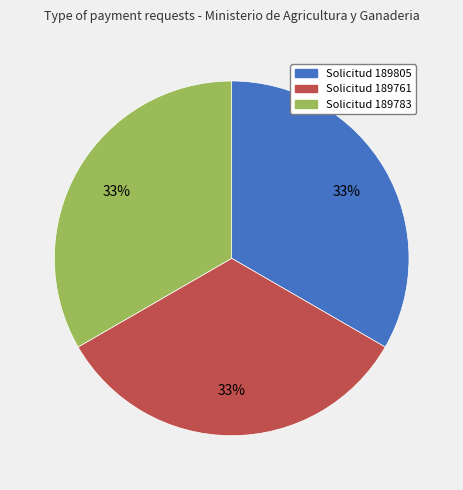

Is there a majority slice in this chart?

No